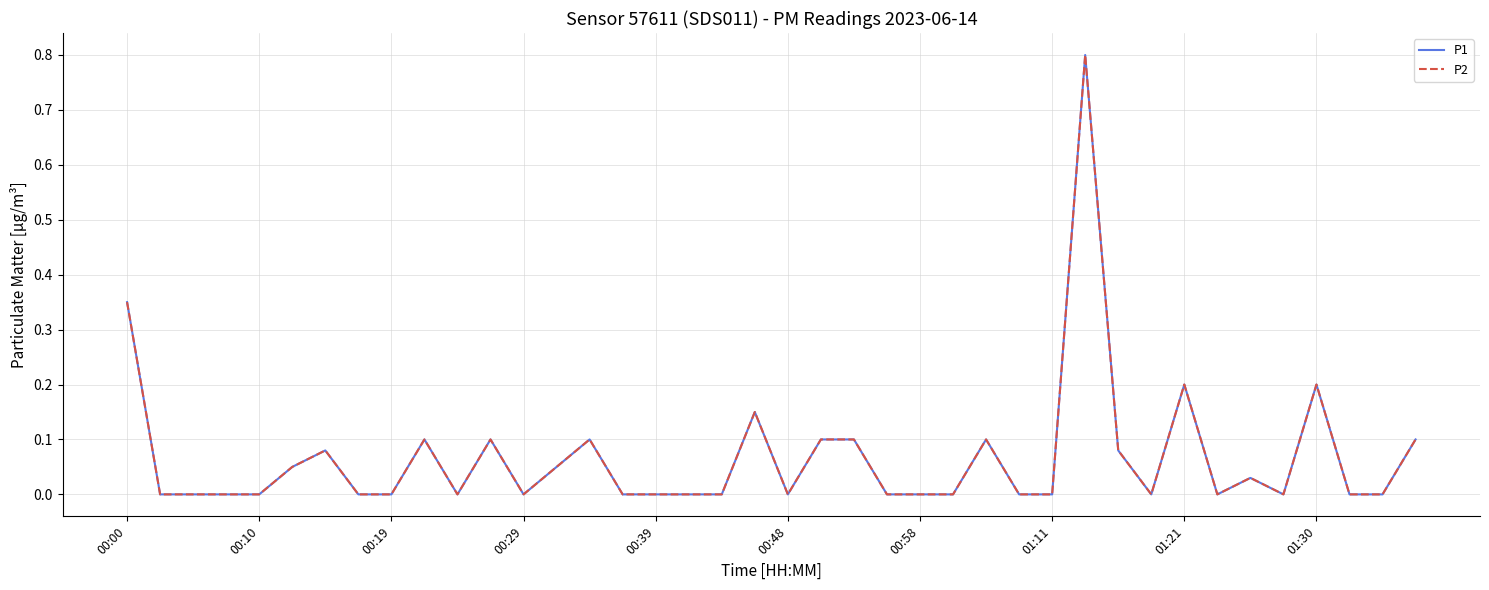

Does the chart have visible grid lines?

Yes